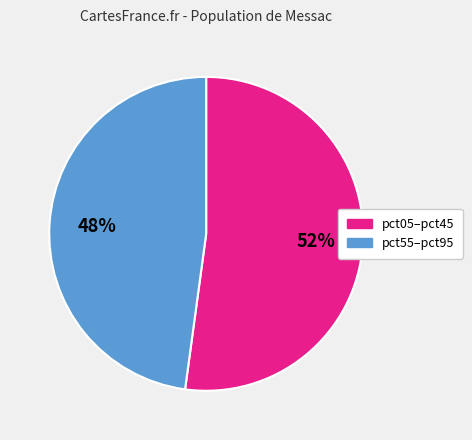

Does any single category account for the majority?

Yes